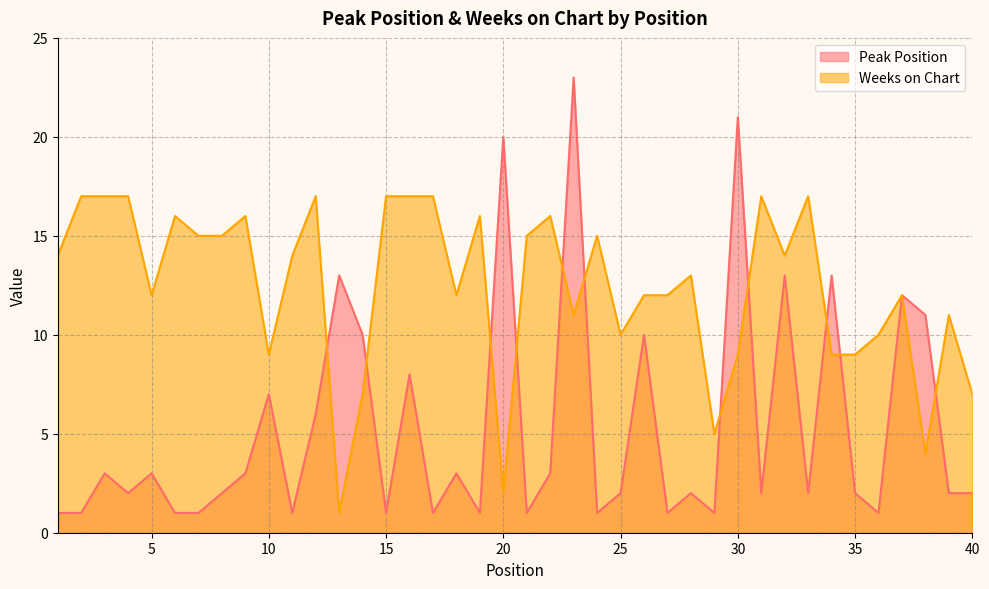

Between which two adjacent categories do Peak Position and Weeks on Chart first intersect?

12 and 13